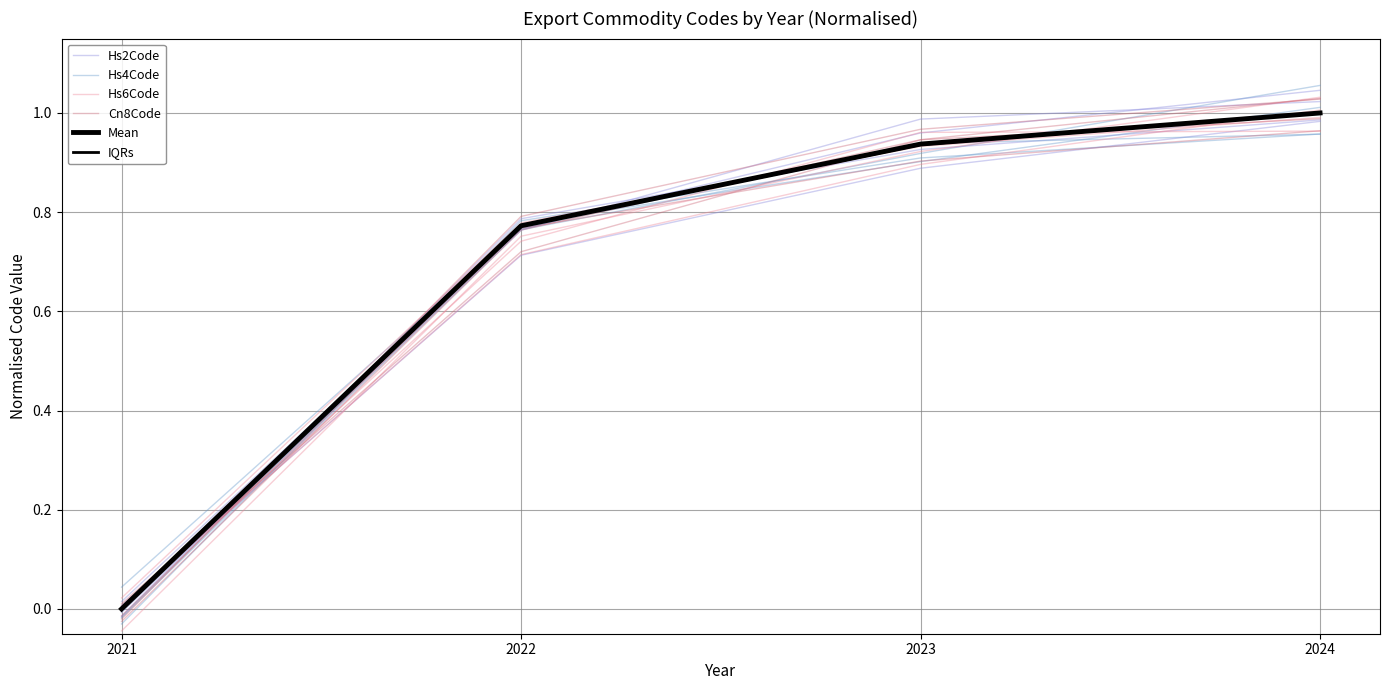

At which label is Mean closest to 0?

2021